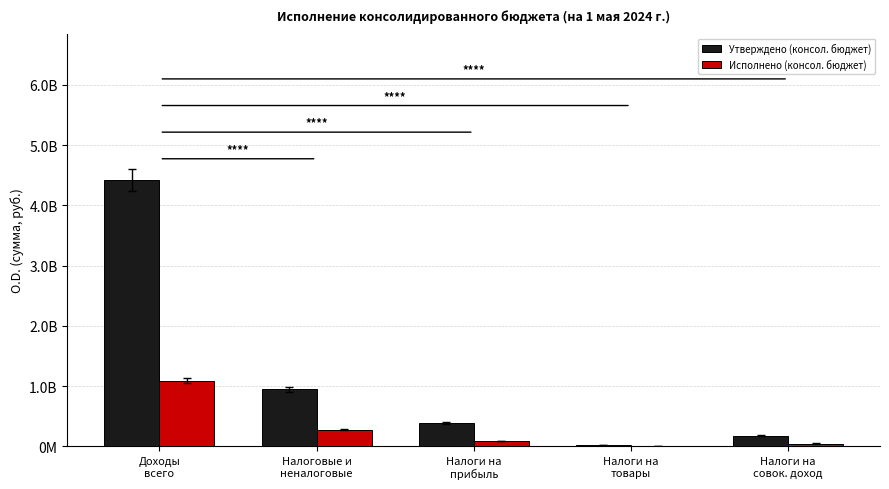

Read the Исполнено (консол. бюджет) value at Налоги на
товары.

5186318.4